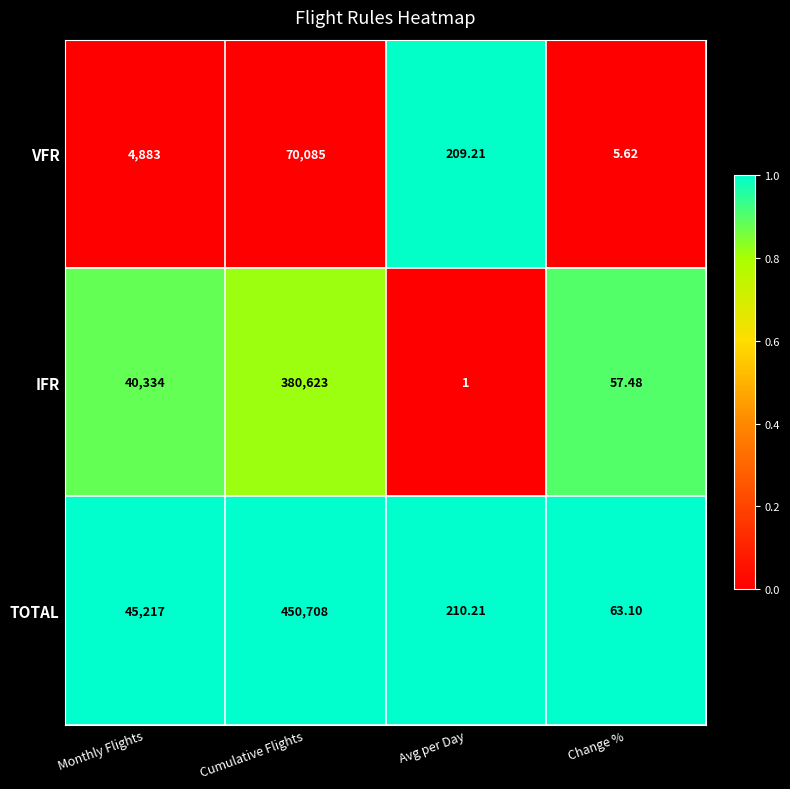

Which label corresponds to the largest value in the chart?

Cumulative Flights